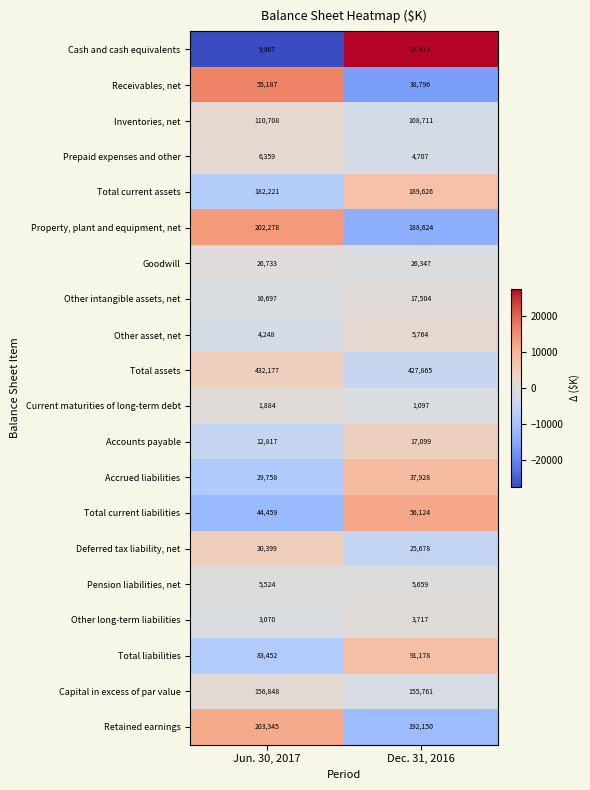

True or false: Current maturities of long-term debt has a value of 1097 at Dec. 31, 2016.

True